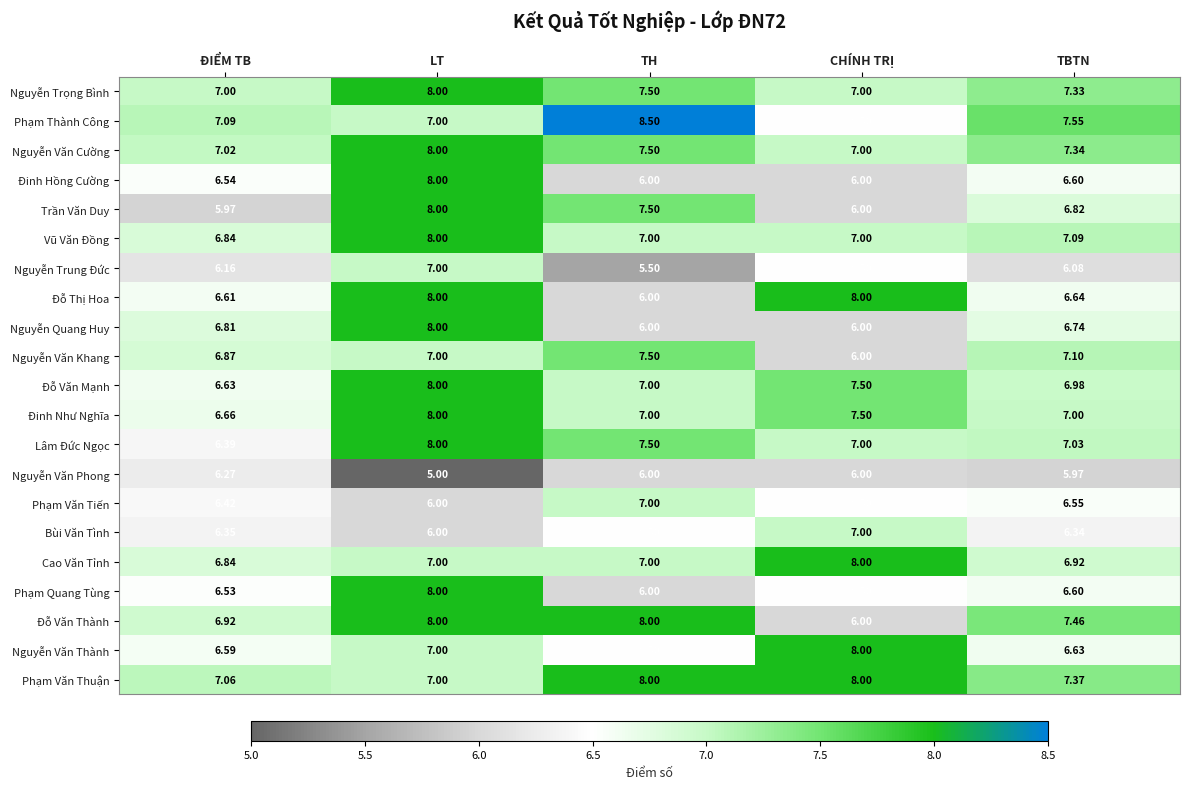

What is the difference between the highest and lowest values at TBTN?

1.6